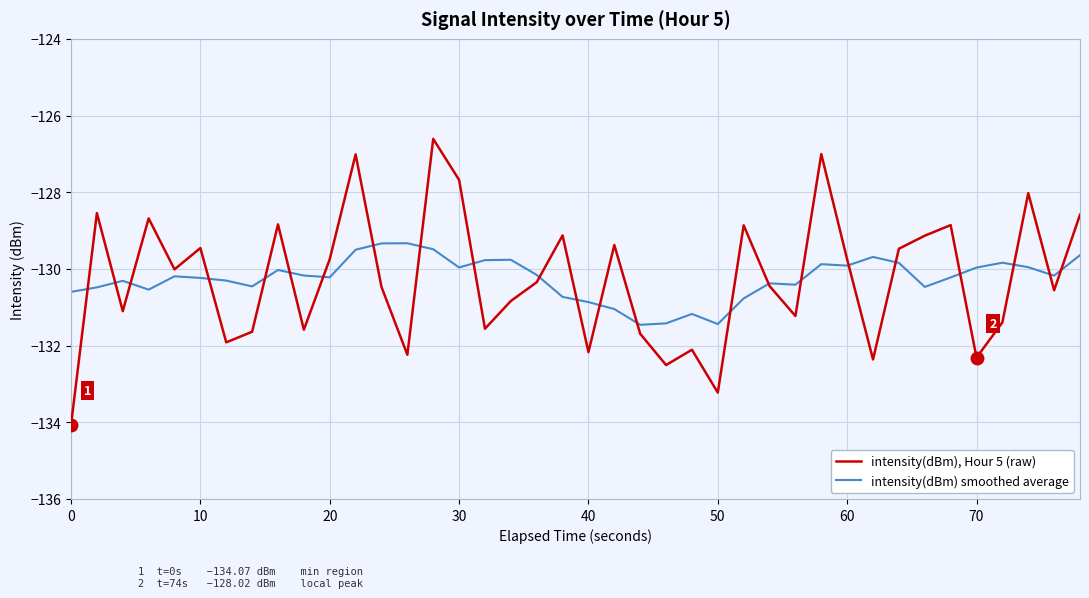

Which series has the widest spread of values?

intensity(dBm), Hour 5 (raw)